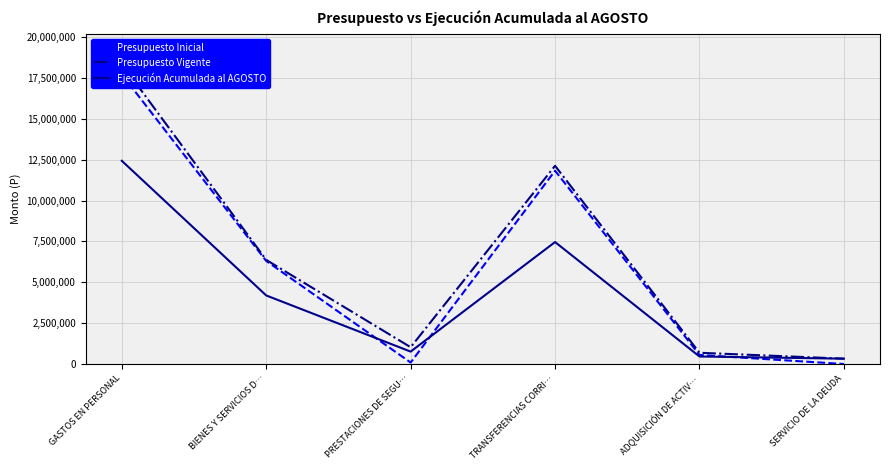

Reading right to left, list all the values displayed in this chart.

Presupuesto Inicial: 0	554558	11826427	90681	6306644	17720466
Presupuesto Vigente: 326490	687558	12126462	1027696	6369644	18354959
Ejecución Acumulada al AGOSTO: 326490	460485	7461407	759311	4194271	12432070